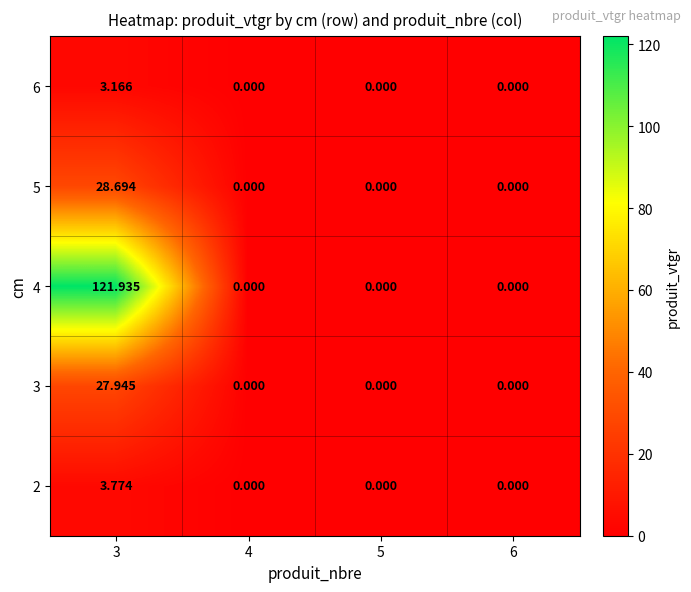

Reading left to right, list all the values displayed in this chart.

2: 3=3.8	4=0.0	5=0.0	6=0.0
3: 3=27.9	4=0.0	5=0.0	6=0.0
4: 3=121.9	4=0.0	5=0.0	6=0.0
5: 3=28.7	4=0.0	5=0.0	6=0.0
6: 3=3.2	4=0.0	5=0.0	6=0.0